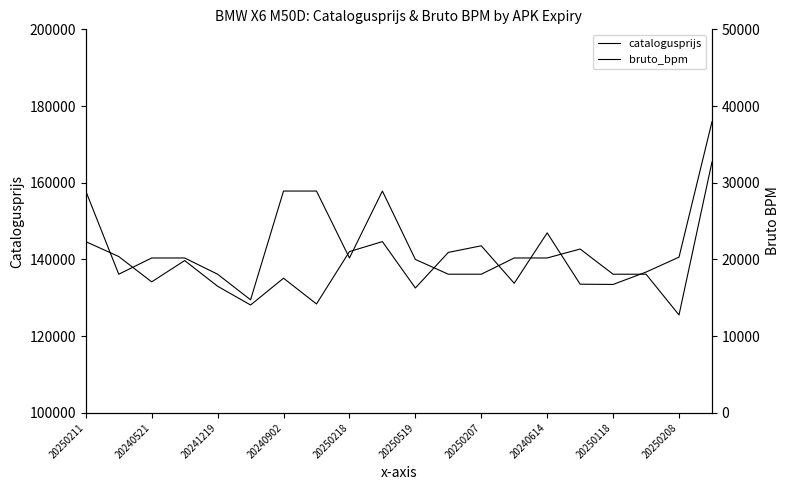

True or false: bruto_bpm has more than 2 points higher than both neighbors.

False